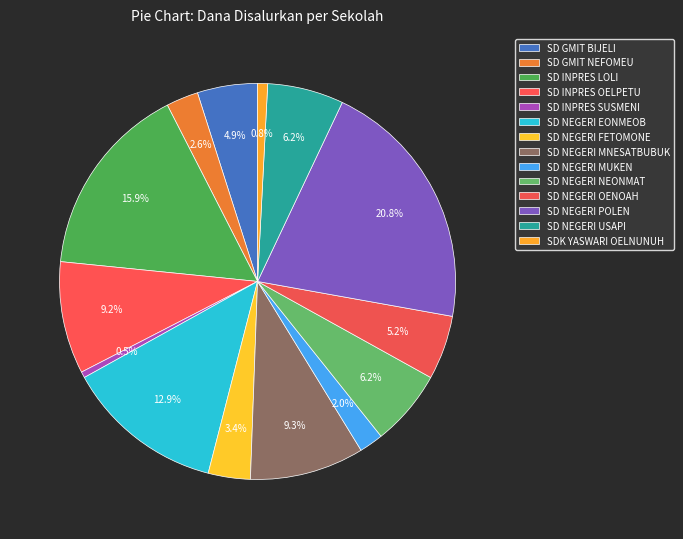

What is the change in value from SD NEGERI OENOAH to SD NEGERI USAPI?

+1350000